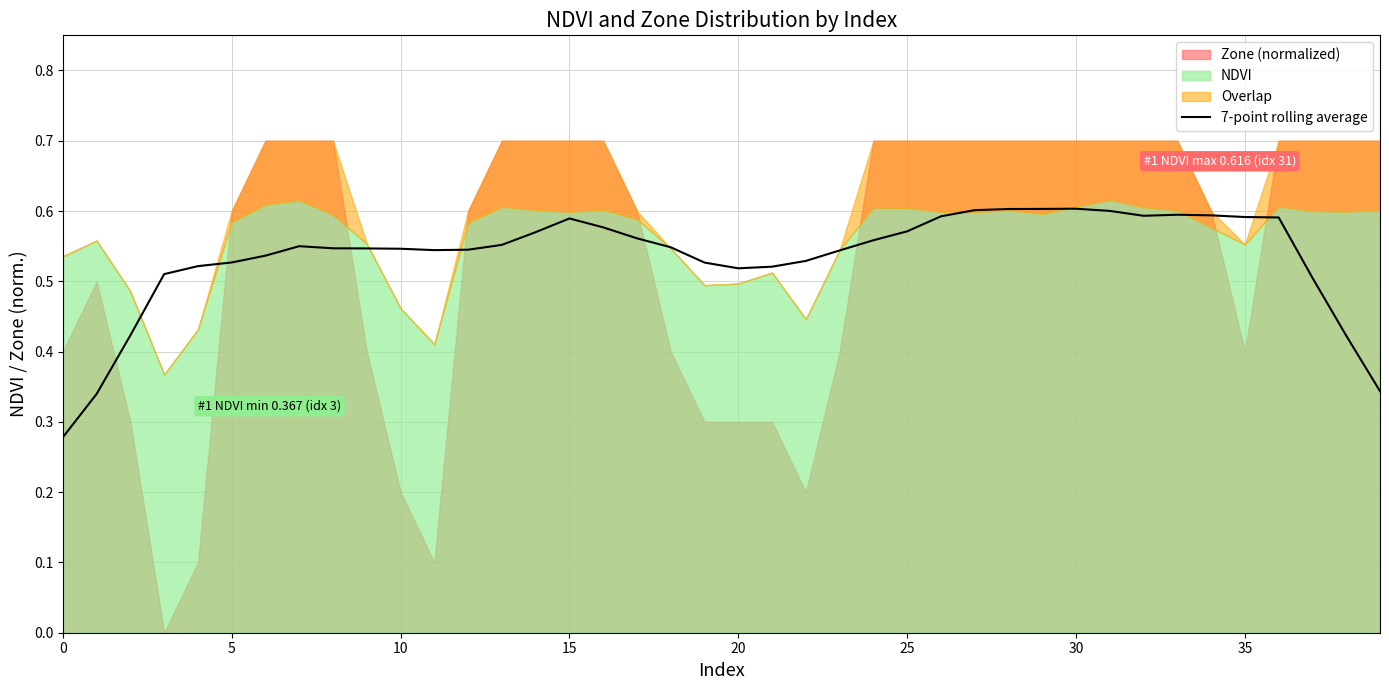

What is the value of the 32nd point from the left?

0.6